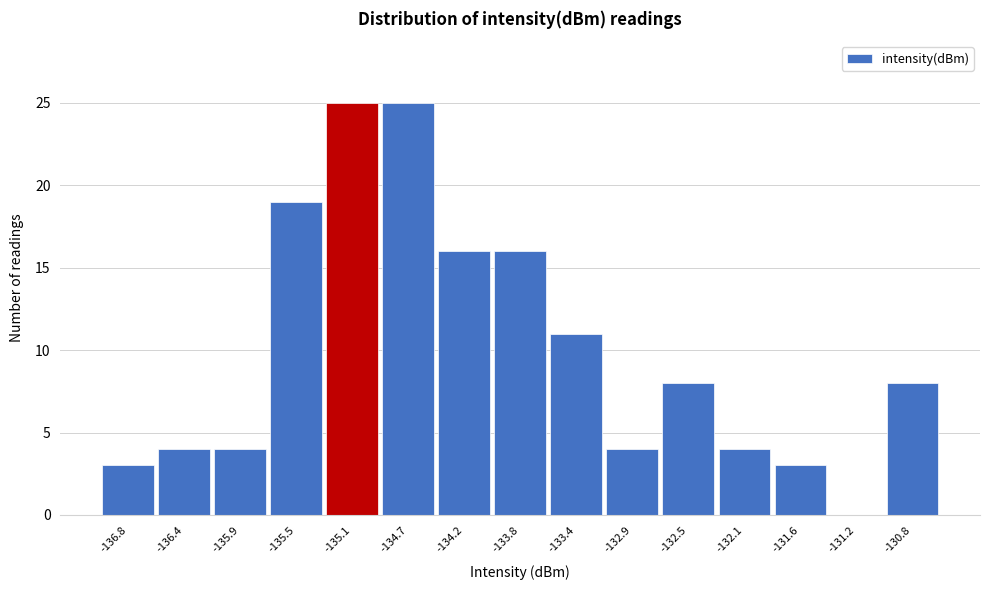

Reading left to right, transcribe this chart: for each bar, give the range it covers on the x-axis and its height. Neither the bar edges nor the heights are printed on the chart, so give them approximately, as read against the axes.

-137.05 to -136.60: 3
-136.60 to -136.15: 4
-136.15 to -135.75: 4
-135.75 to -135.30: 19
-135.30 to -134.85: 25
-134.85 to -134.45: 25
-134.45 to -134.00: 16
-134.00 to -133.55: 16
-133.55 to -133.15: 11
-133.15 to -132.70: 4
-132.70 to -132.30: 8
-132.30 to -131.85: 4
-131.85 to -131.40: 3
-131.40 to -131.00: 0
-131.00 to -130.55: 8